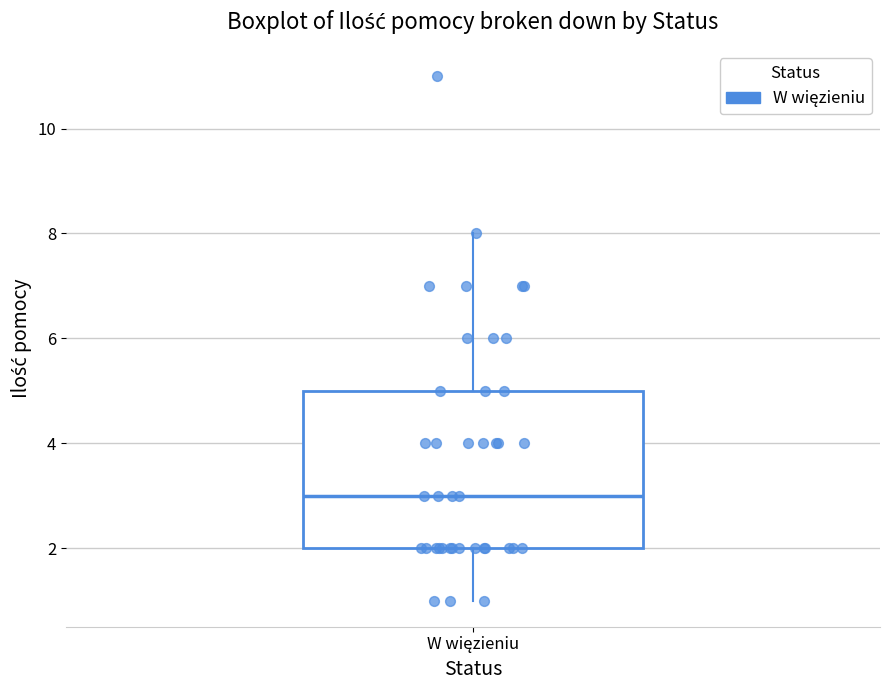

Where does the lower whisker of the box for W więzieniu end on the y-axis? The values are not printed on the chart, so give them approximately, as read against the axis.

1